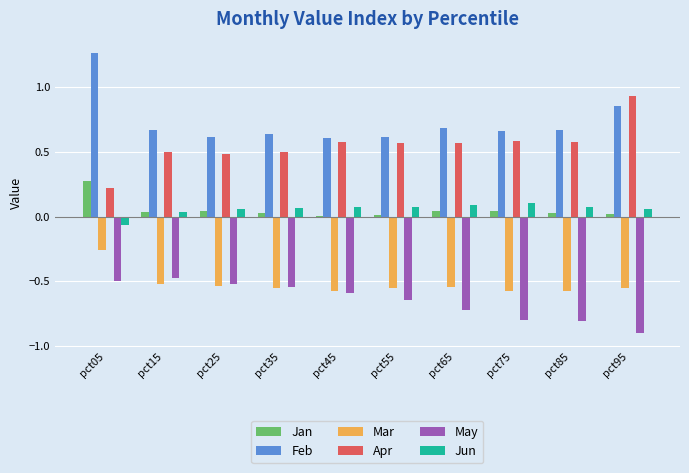

What are all the series names shown in the legend?

Jan, Feb, Mar, Apr, May, Jun